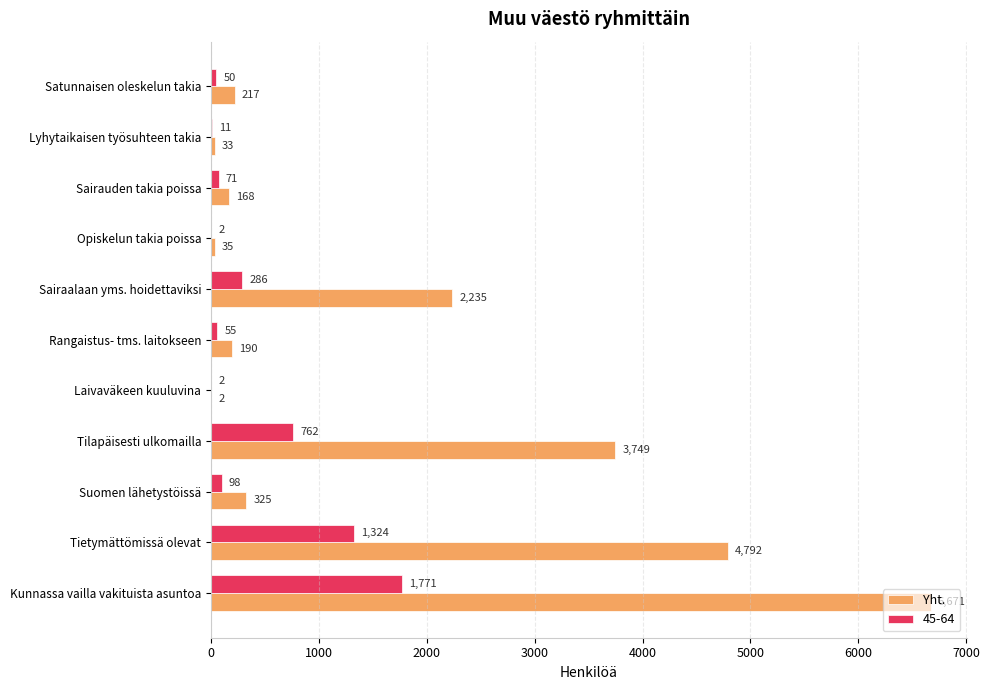

The value of 45-64 at Suomen lähetystöissä is 98. True or false?

True